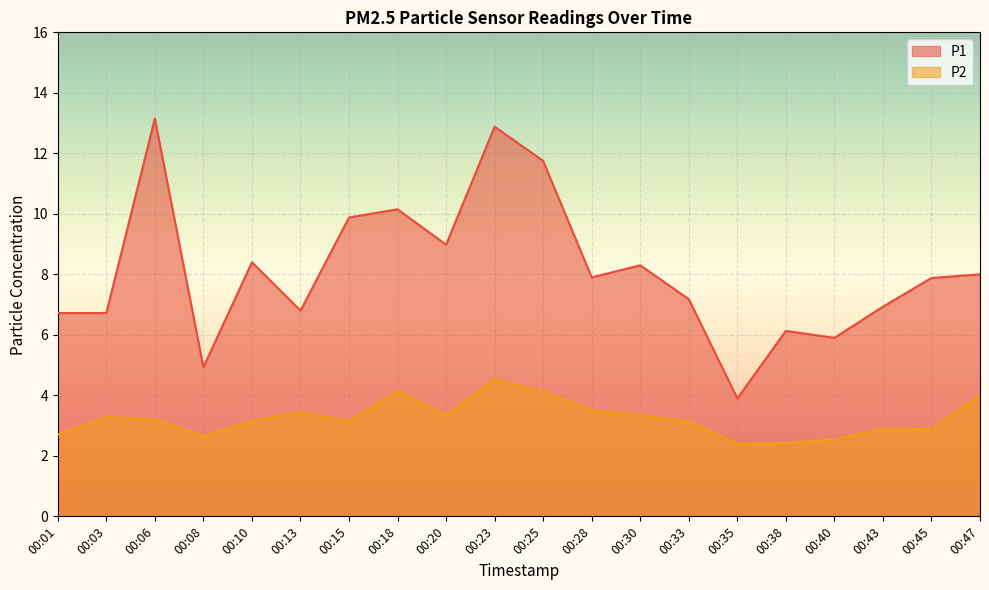

Is the value of P1 at 00:35 greater than the value of P2 at 00:20?

Yes